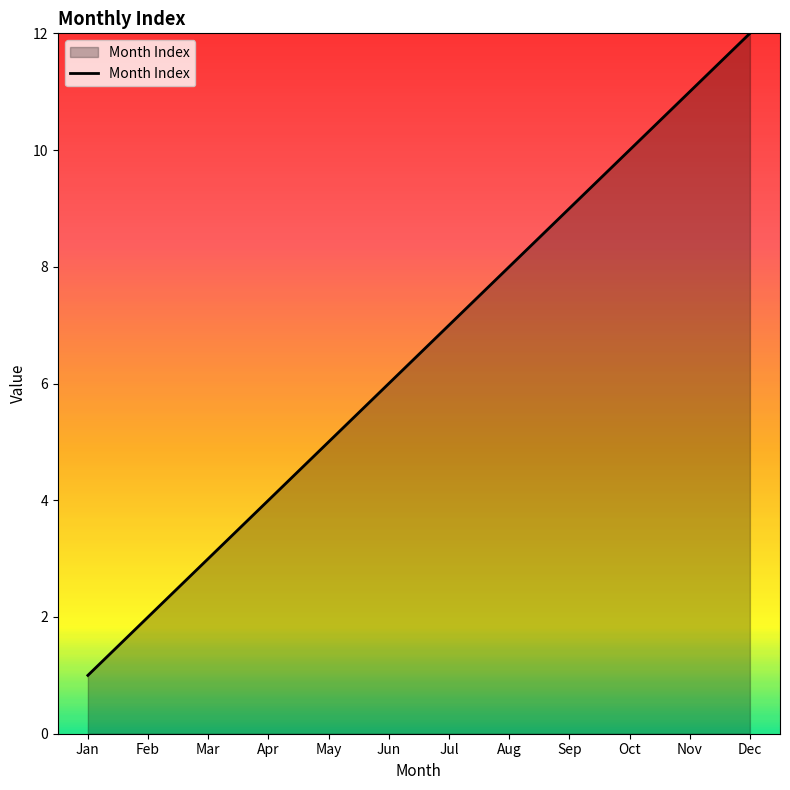

What is the difference between the values at Oct and Feb?

8